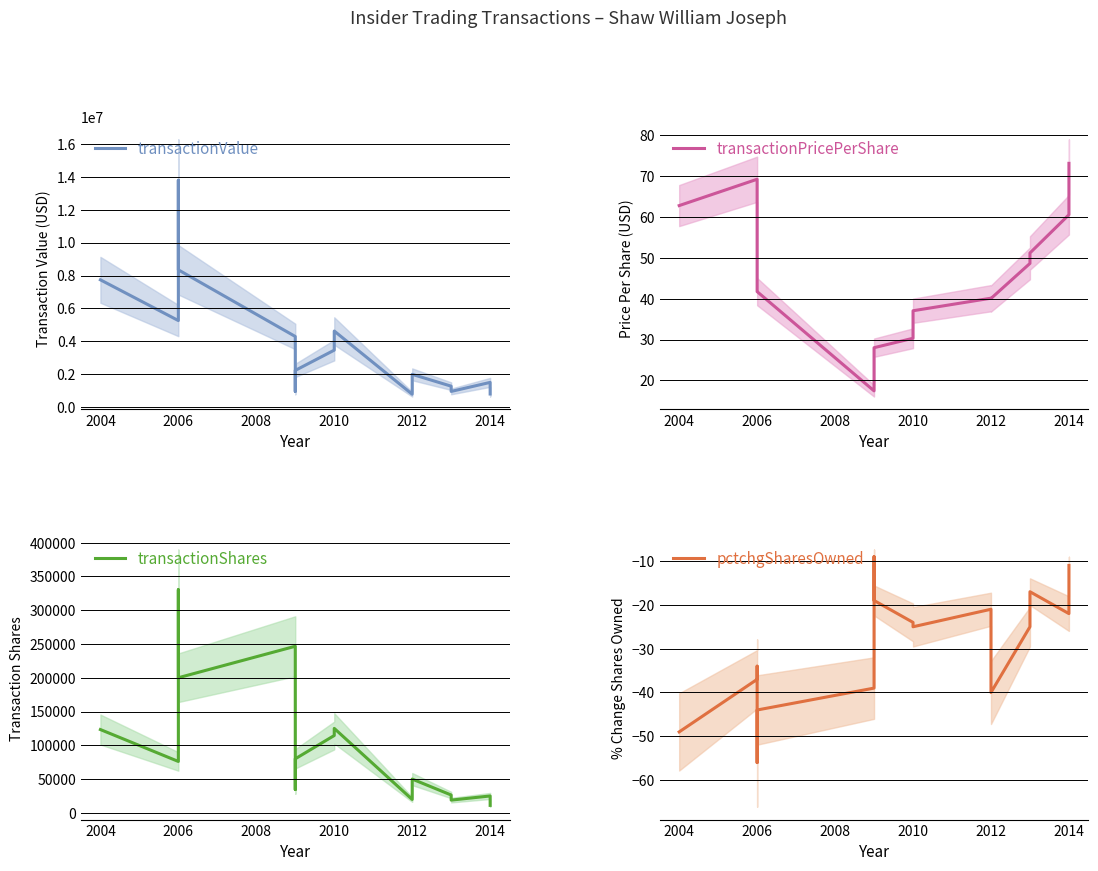

What is the value of the pctchgSharesOwned point at the 14th from the left?

-25.0